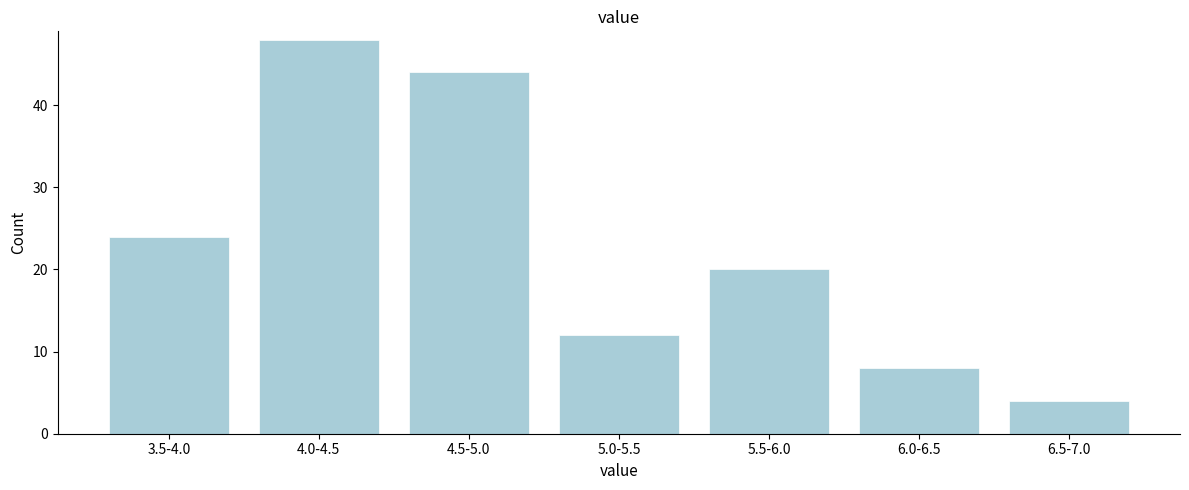

Reading left to right, what are all the values shown in this chart?

24	48	44	12	20	8	4